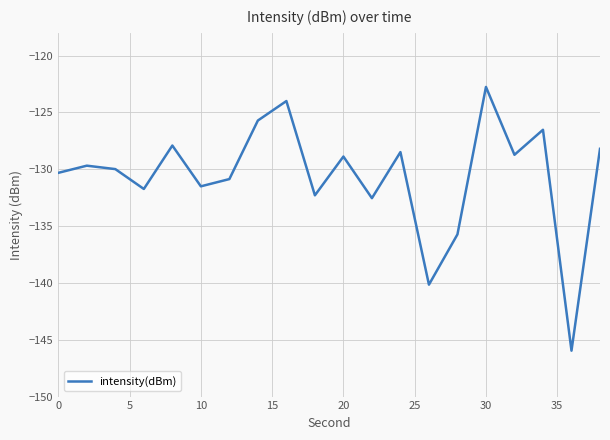

What is the minimum value shown in the chart?

-146.0